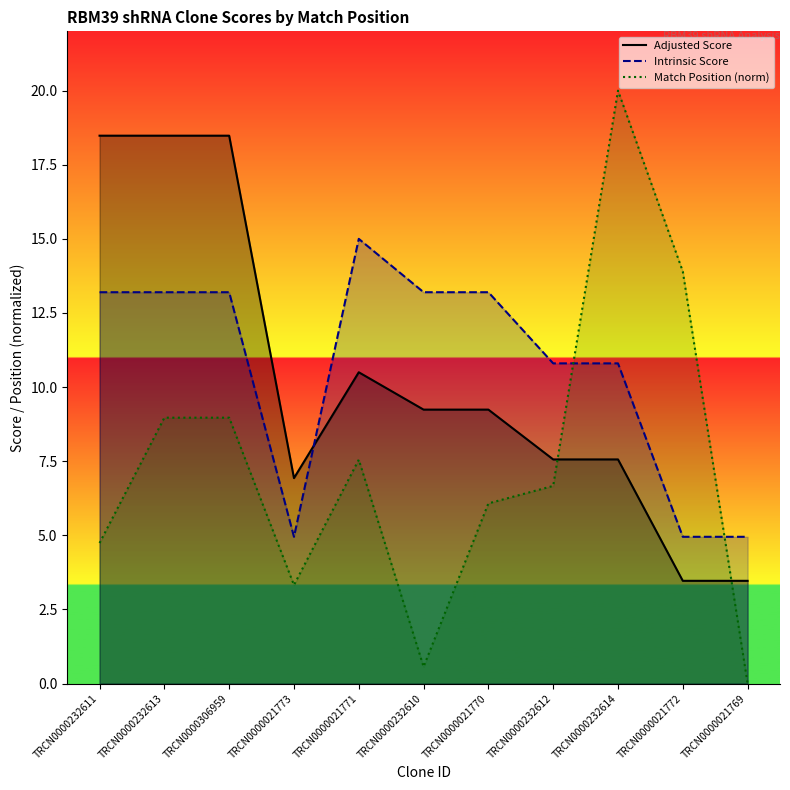

How many intersections are there between Adjusted Score and Match Position (norm)?

2